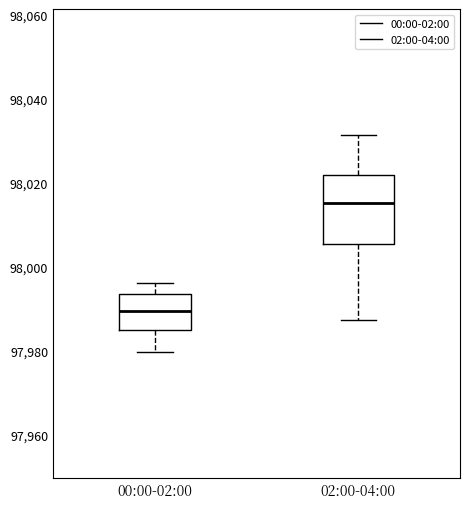

Which box has the highest median line?

02:00-04:00